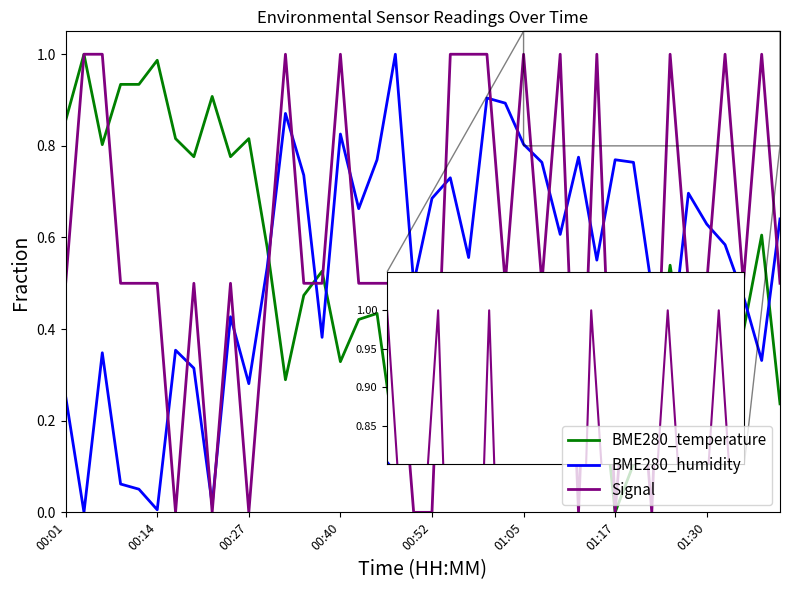

Is this an area chart (filled region under the line)?

No